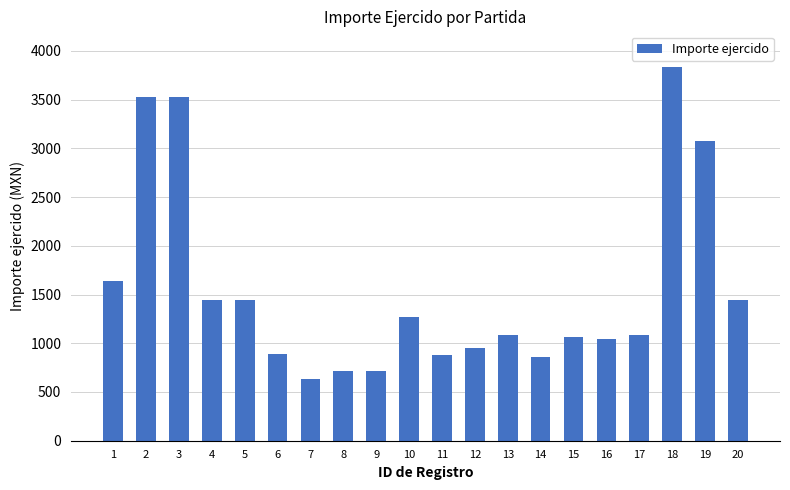

Approximately how many times larger is the value at 16 compared to 14?

1.2